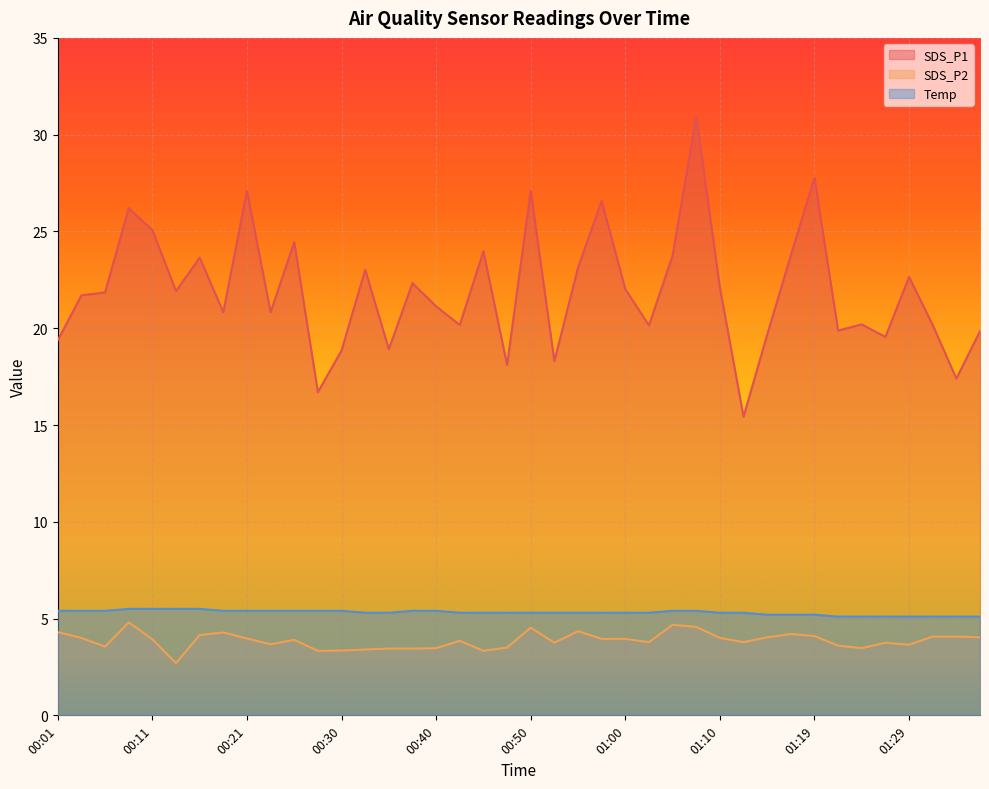

Rank the series by their maximum value, from highest to lowest.

SDS_P1, Temp, SDS_P2